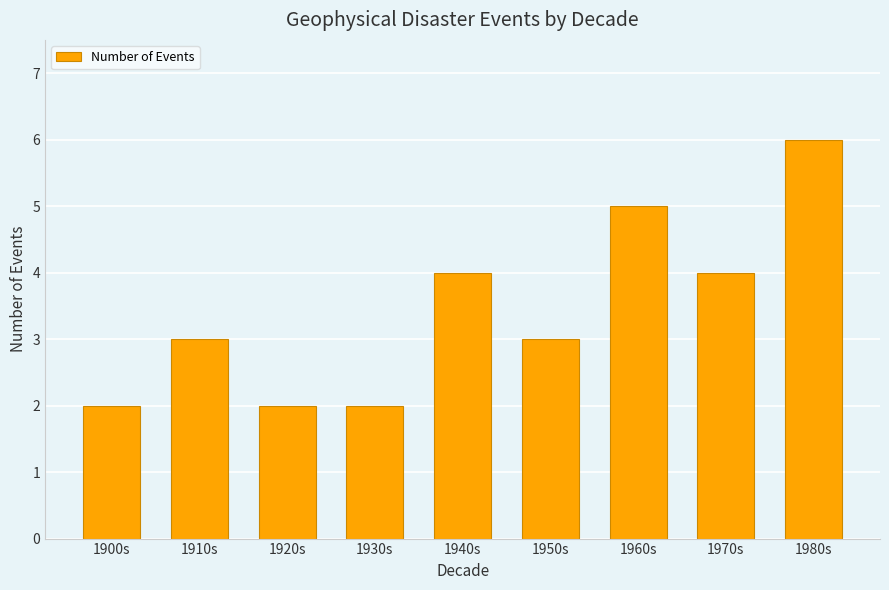

Reading left to right, extract all data points from this chart.

2	3	2	2	4	3	5	4	6